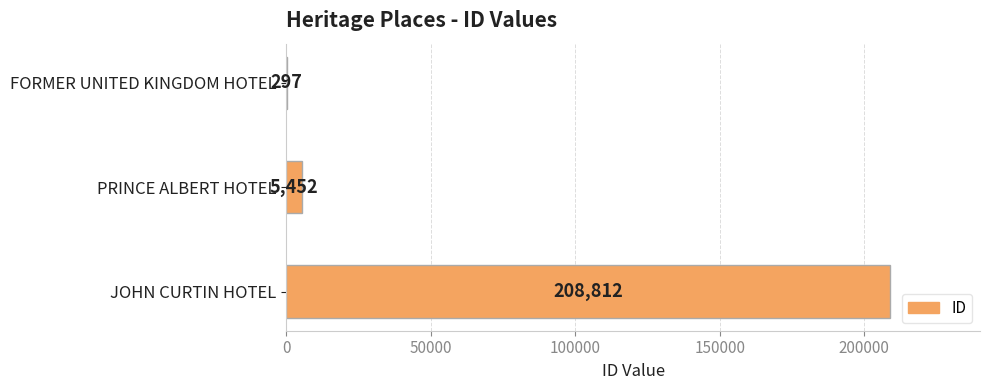

What is the change in value from FORMER UNITED KINGDOM HOTEL to JOHN CURTIN HOTEL?

+208515